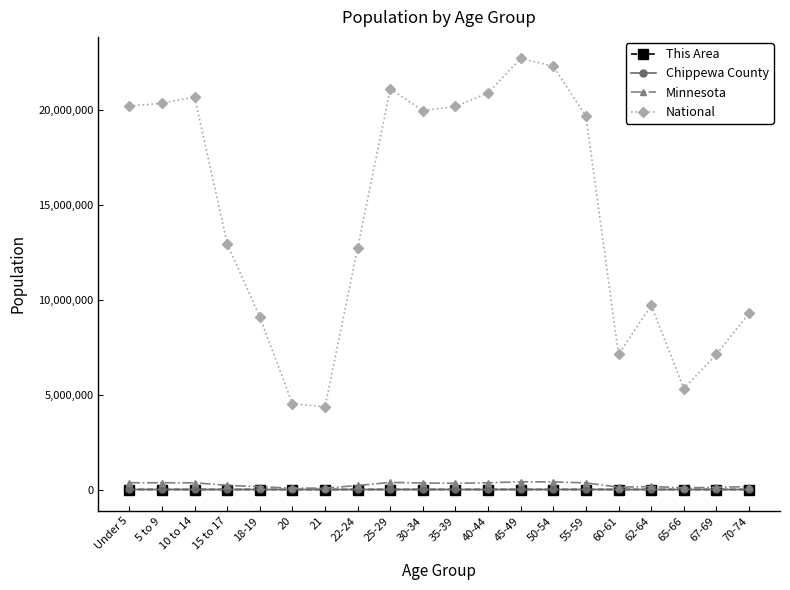

What is the difference between the maximum and minimum values in the National series?

18354297